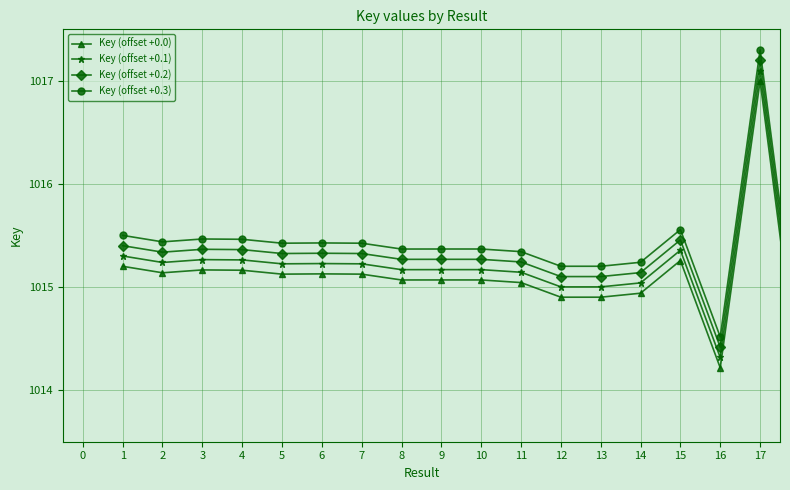

What is the difference between the maximum and second lowest values in the Key (offset +0.3) series?

2.8